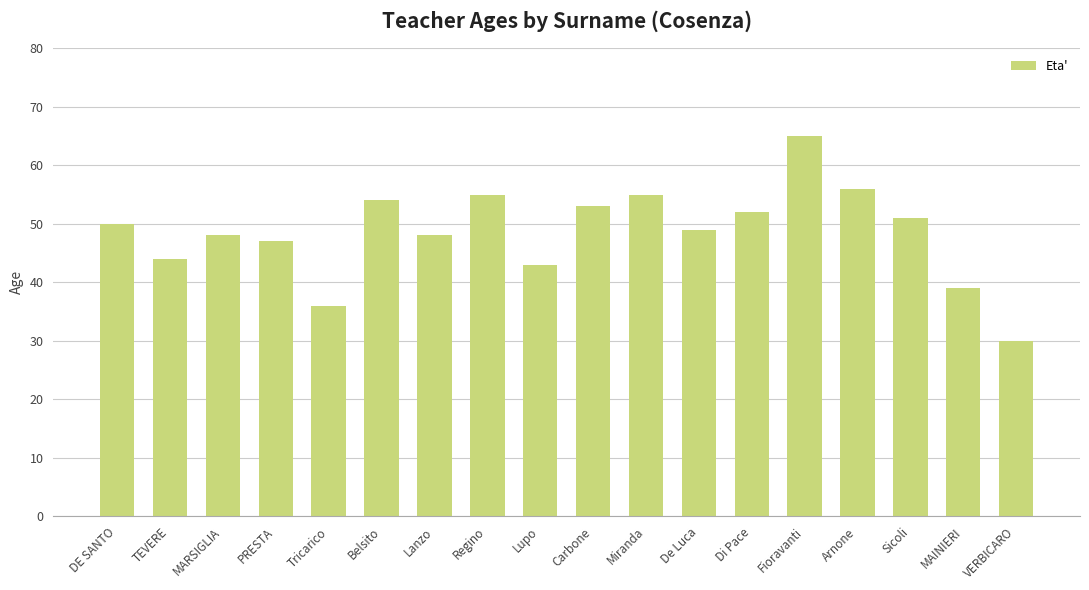

Are the bars horizontal?

No